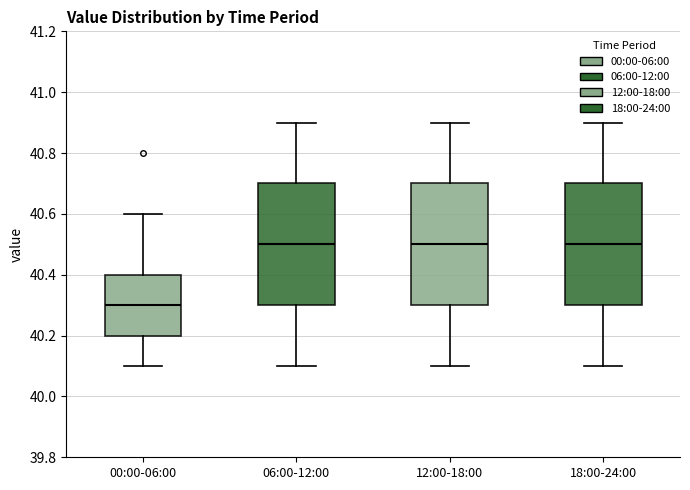

Reading left to right, read every box against the y-axis: the position of its median line, the range the box covers, and the ends of its whiskers. The values are not printed on the chart, so give them approximately, as read against the axis.

00:00-06:00: median 40.3, box 40.2 to 40.4, whiskers 40.1 to 40.6
06:00-12:00: median 40.5, box 40.3 to 40.7, whiskers 40.1 to 40.9
12:00-18:00: median 40.5, box 40.3 to 40.7, whiskers 40.1 to 40.9
18:00-24:00: median 40.5, box 40.3 to 40.7, whiskers 40.1 to 40.9